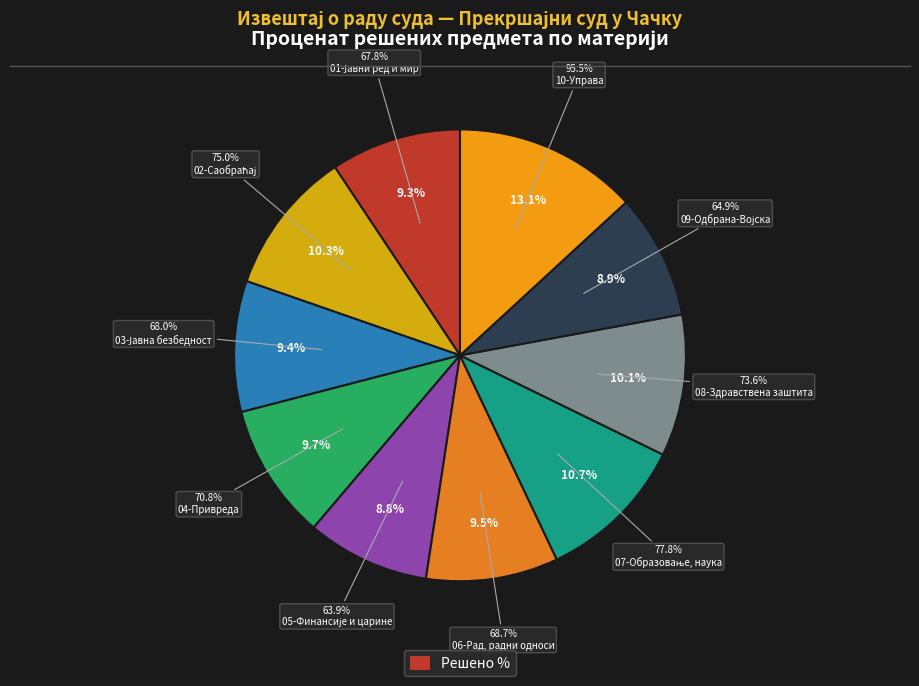

To the nearest percent, what is the average slice percentage?

10%